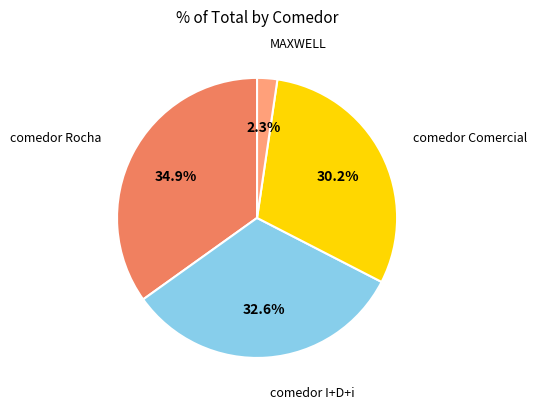

Is there a majority slice in this chart?

No